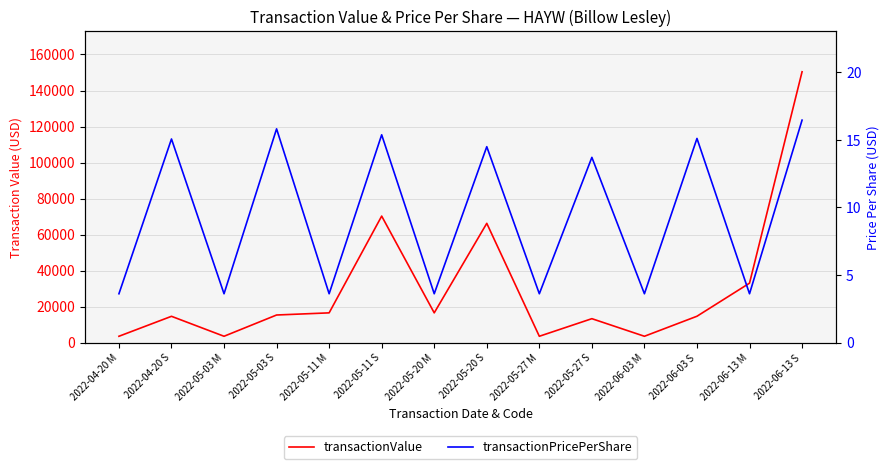

What are all the series names shown in the legend?

transactionValue, transactionPricePerShare